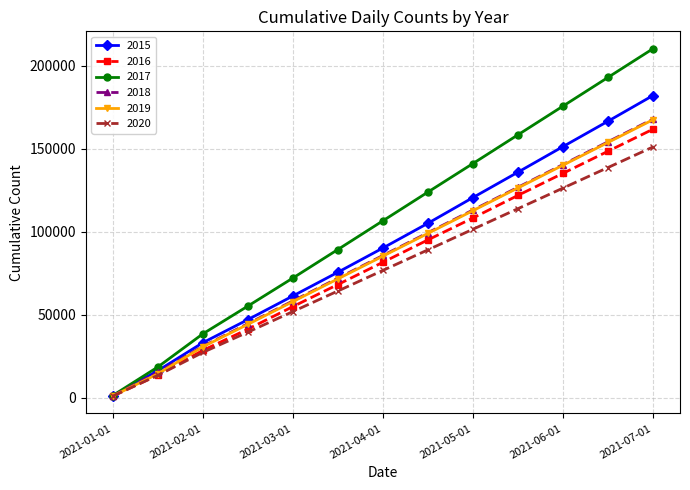

What is the maximum value for 2017?

210200